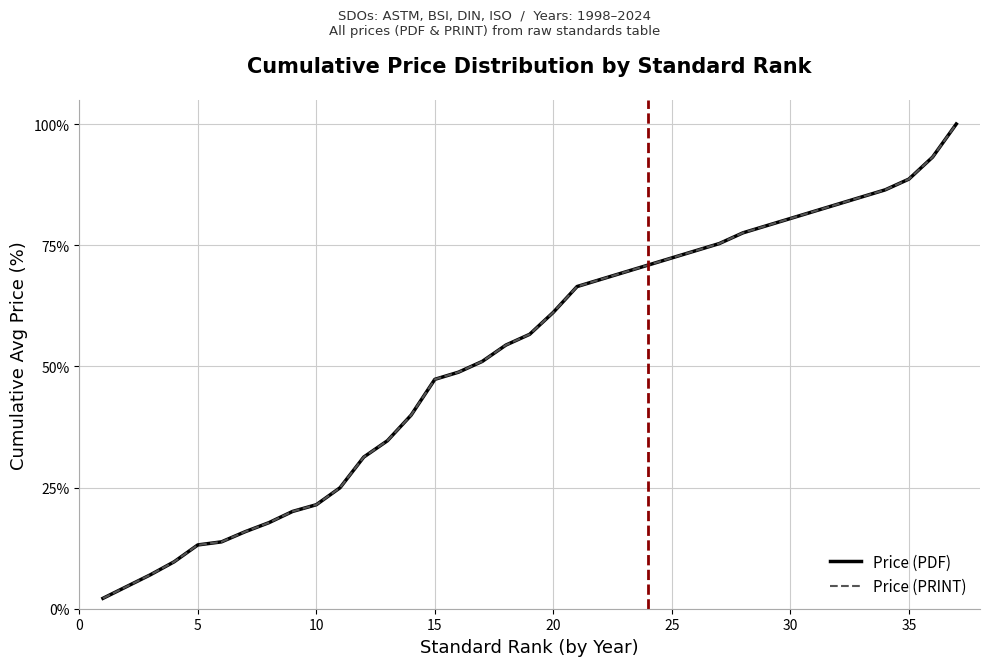

Does the chart display data point markers on the line(s)?

No